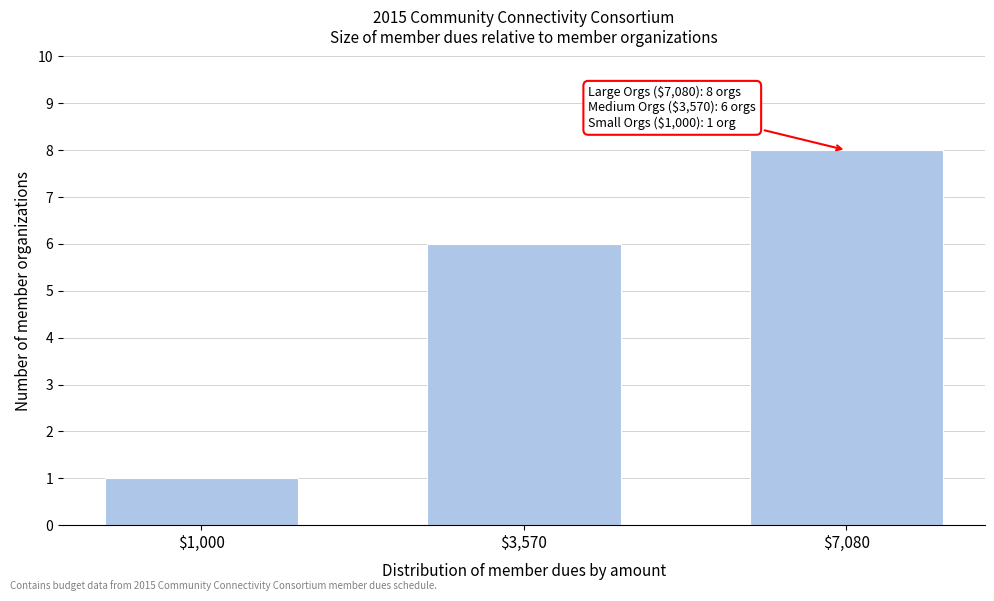

Reading left to right, list all the values displayed in this chart.

1	6	8